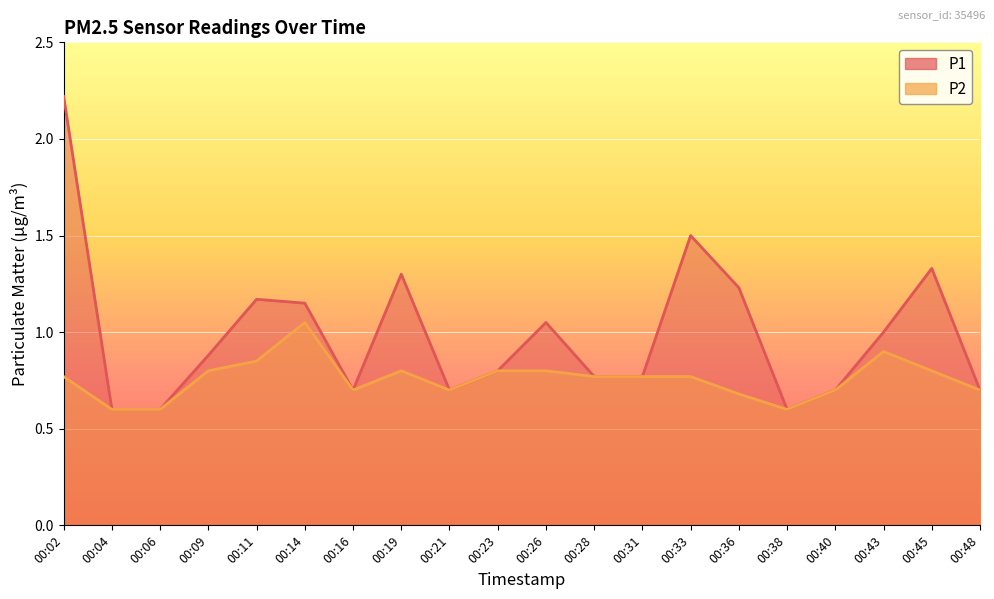

Reading right to left, extract all data points from this chart.

P1: 0.7	1.3	1.0	0.7	0.6	1.2	1.5	0.8	0.8	1.1	0.8	0.7	1.3	0.7	1.1	1.2	0.9	0.6	0.6	2.2
P2: 0.7	0.8	0.9	0.7	0.6	0.7	0.8	0.8	0.8	0.8	0.8	0.7	0.8	0.7	1.1	0.8	0.8	0.6	0.6	0.8